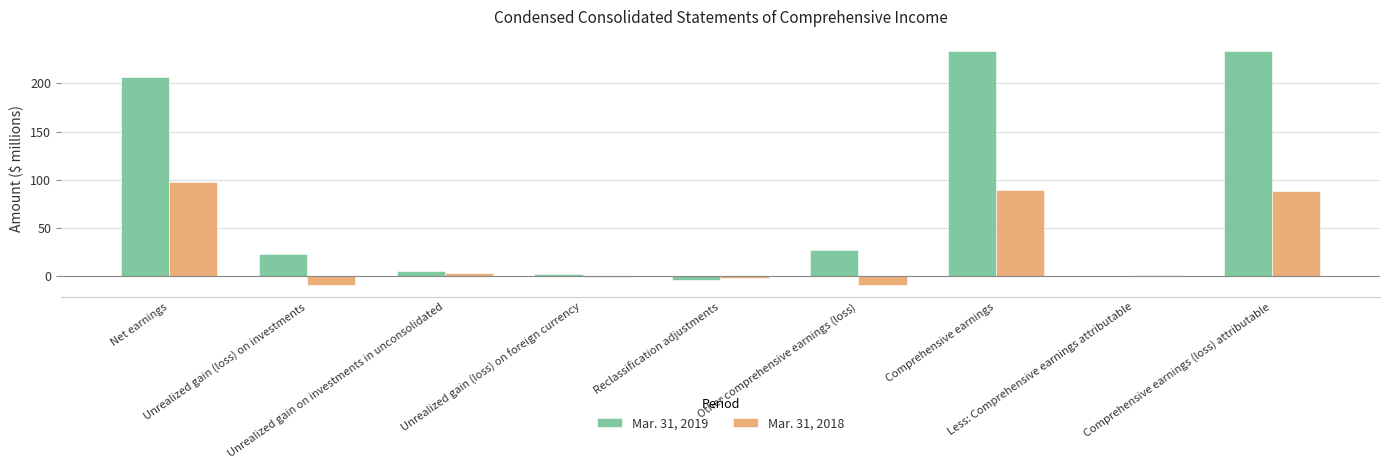

How many categories are shown in the chart?

9